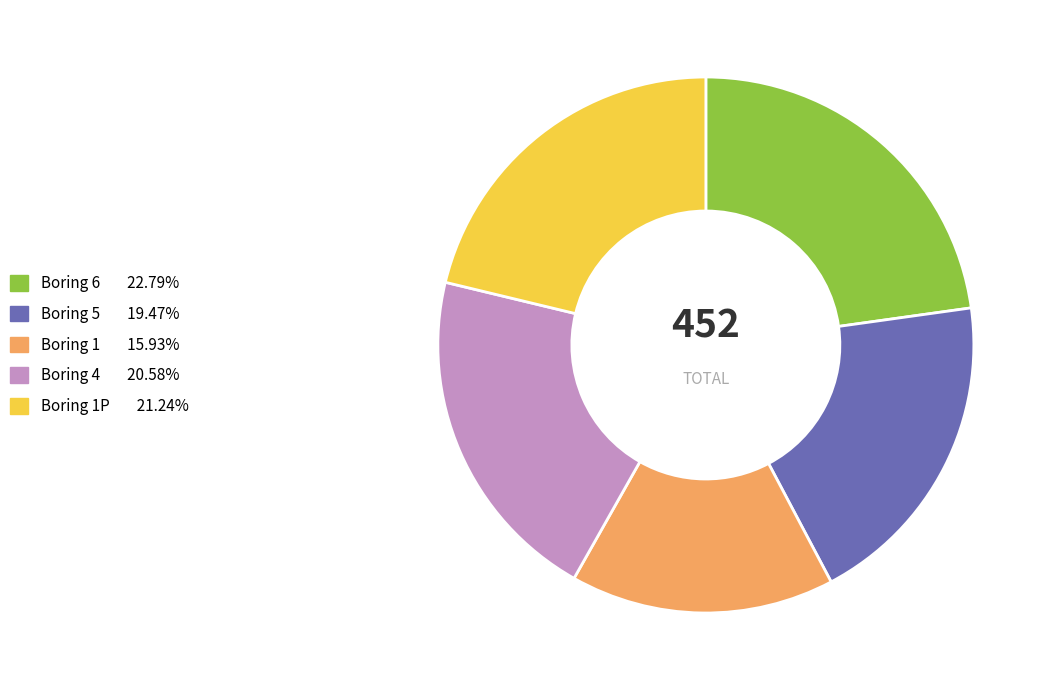

Does any single category account for the majority?

No